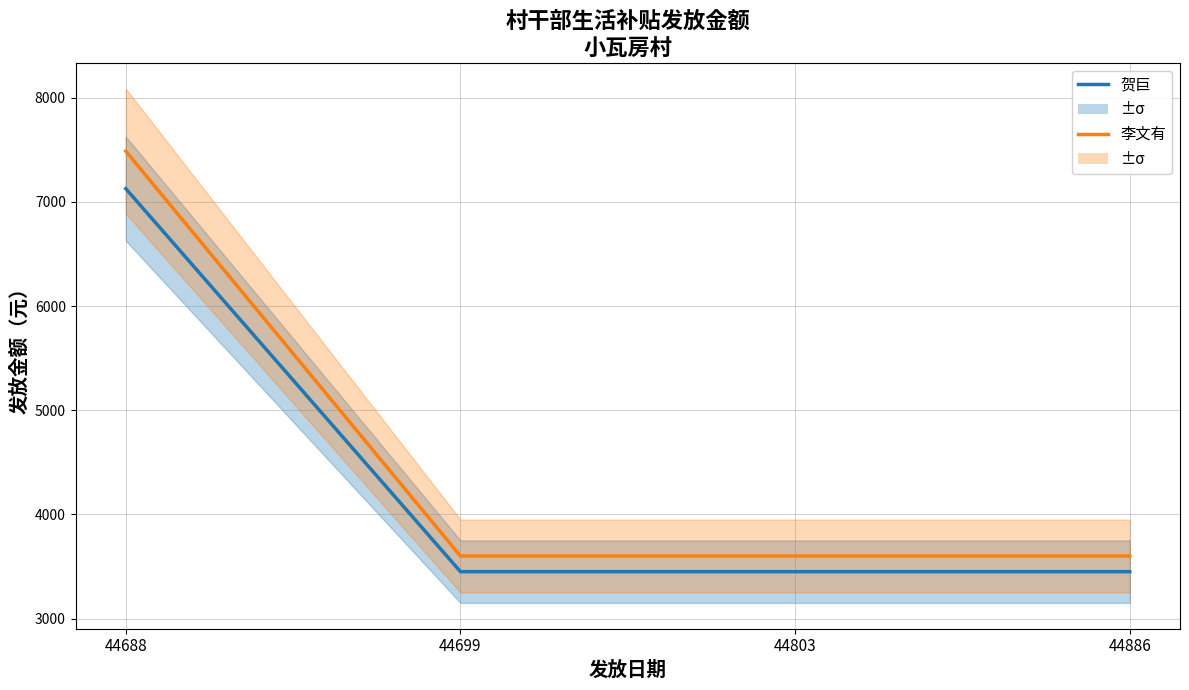

True or false: 李文有 and 贺巨 intersect in this chart.

False